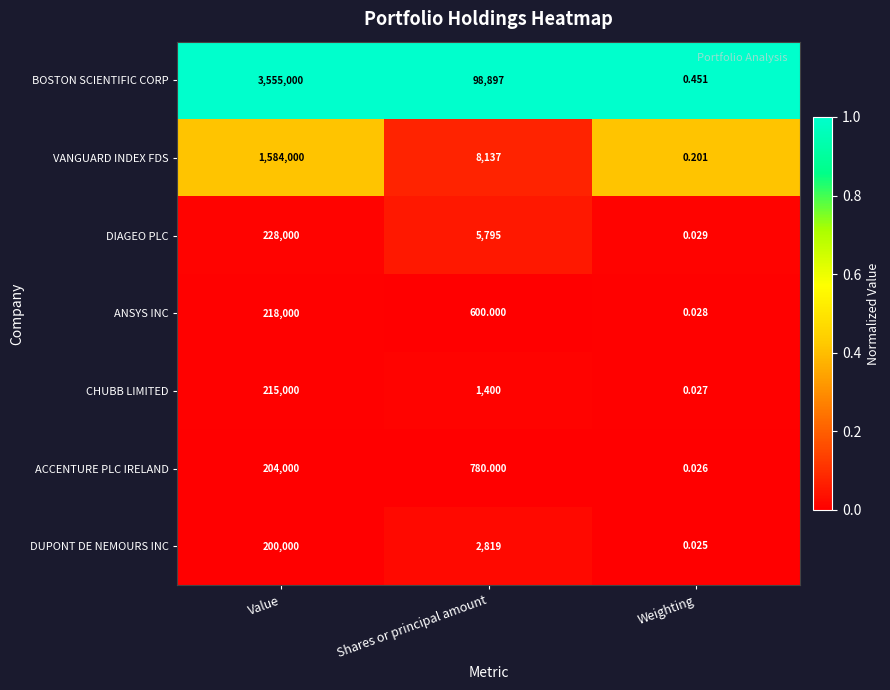

What is the spread (max minus min) of values at Weighting?

0.4